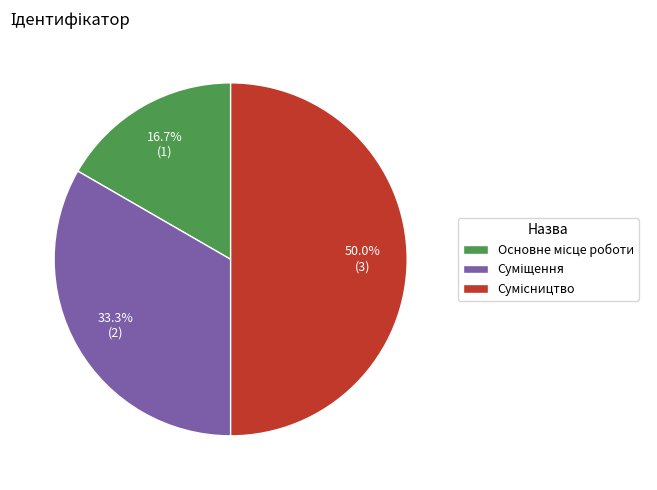

What is the ratio of the value at Суміщення to the value at Основне місце роботи?

2.0